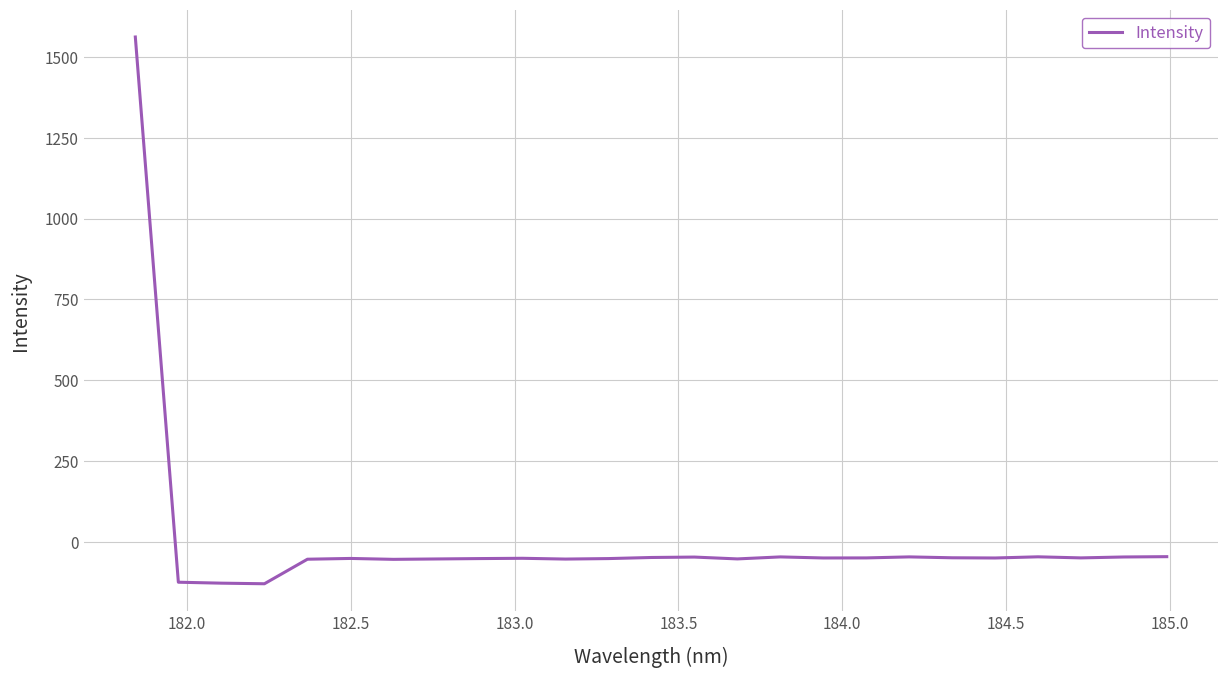

What is the maximum value shown in the chart?

1561.6